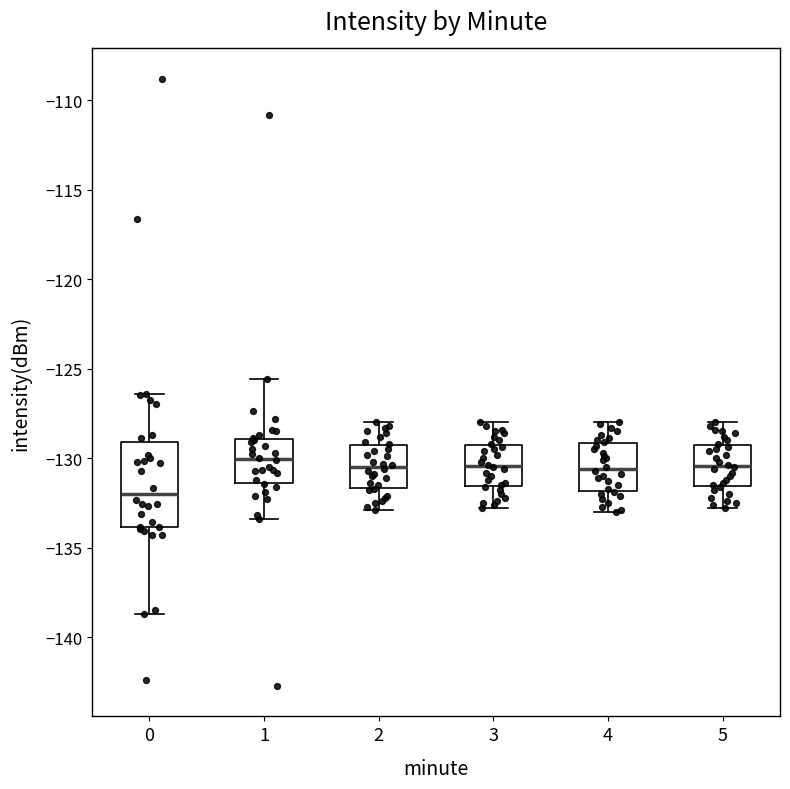

Reading left to right, read every box against the y-axis: the position of its median line, the range the box covers, and the ends of its whiskers. The values are not printed on the chart, so give them approximately, as read against the axis.

0: median -132.0, box -134.0 to -129.0, whiskers -138.5 to -126.5
1: median -130.0, box -131.5 to -129.0, whiskers -133.5 to -125.5
2: median -130.5, box -131.5 to -129.5, whiskers -133.0 to -128.0
3: median -130.5, box -131.5 to -129.0, whiskers -133.0 to -128.0
4: median -130.5, box -132.0 to -129.0, whiskers -133.0 to -128.0
5: median -130.5, box -131.5 to -129.0, whiskers -133.0 to -128.0